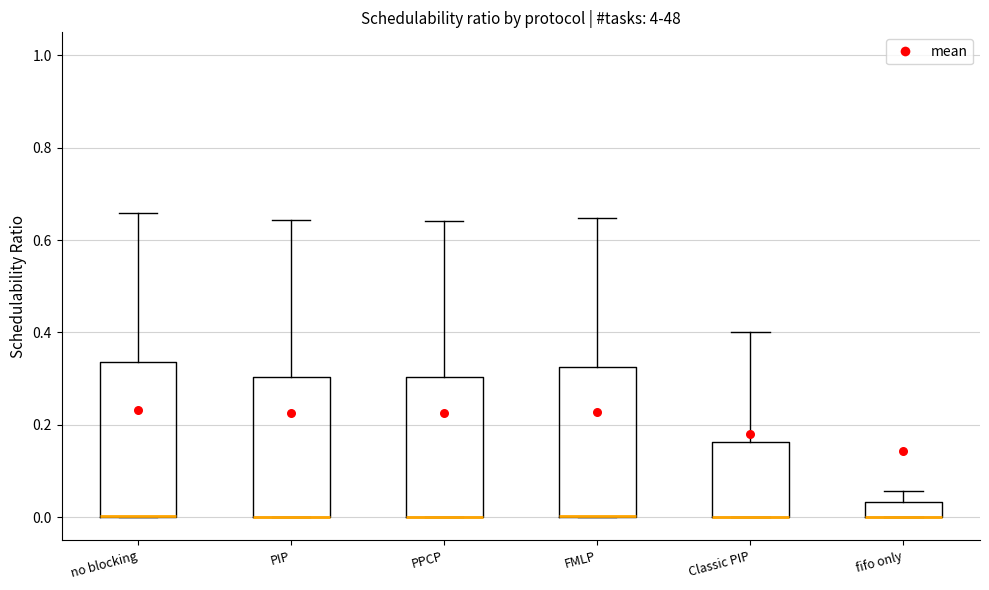

Reading left to right, read every box against the y-axis: the position of its median line, the range the box covers, and the ends of its whiskers. The values are not printed on the chart, so give them approximately, as read against the axis.

no blocking: median 0.00 (drawn on the box's lower edge), box 0.00 to 0.34, whiskers 0.00 to 0.66
PIP: median 0.00 (drawn on the box's lower edge), box 0.00 to 0.30, whiskers 0.00 to 0.64
PPCP: median 0.00 (drawn on the box's lower edge), box 0.00 to 0.30, whiskers 0.00 to 0.64
FMLP: median 0.00 (drawn on the box's lower edge), box 0.00 to 0.32, whiskers 0.00 to 0.64
Classic PIP: median 0.00 (drawn on the box's lower edge), box 0.00 to 0.16, whiskers 0.00 to 0.40
fifo only: median 0.00 (drawn on the box's lower edge), box 0.00 to 0.04, whiskers 0.00 to 0.06